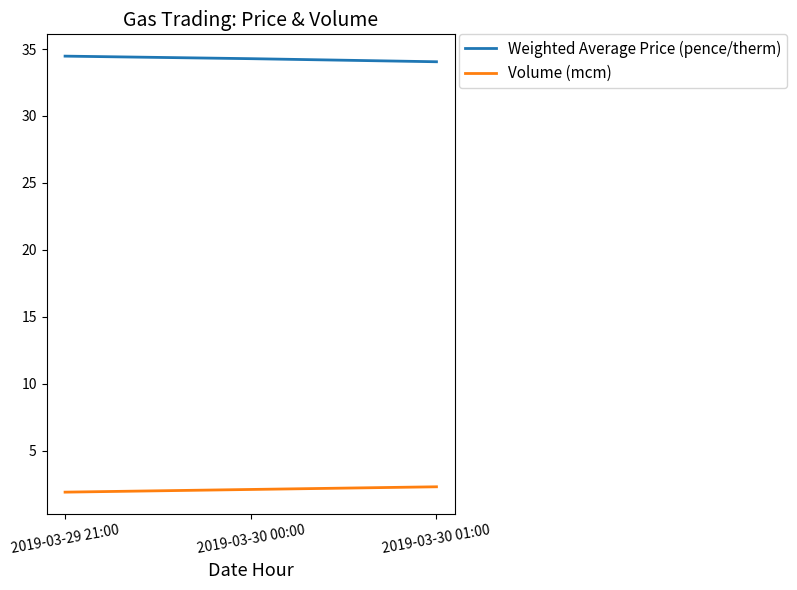

Rank the series by their average value, from highest to lowest.

Weighted Average Price (pence/therm), Volume (mcm)